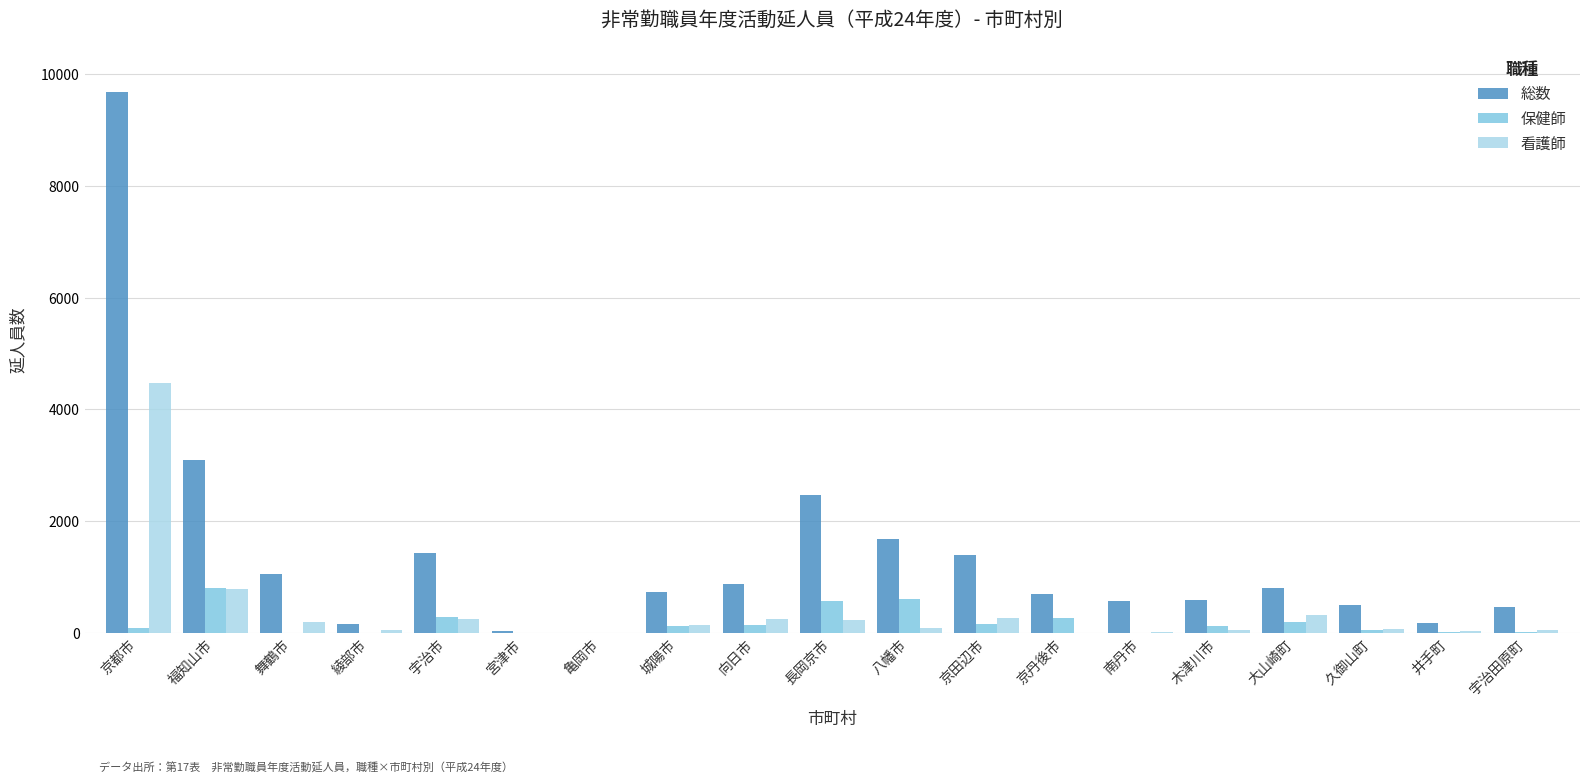

What is the highest value of the 看護師 series?

4476